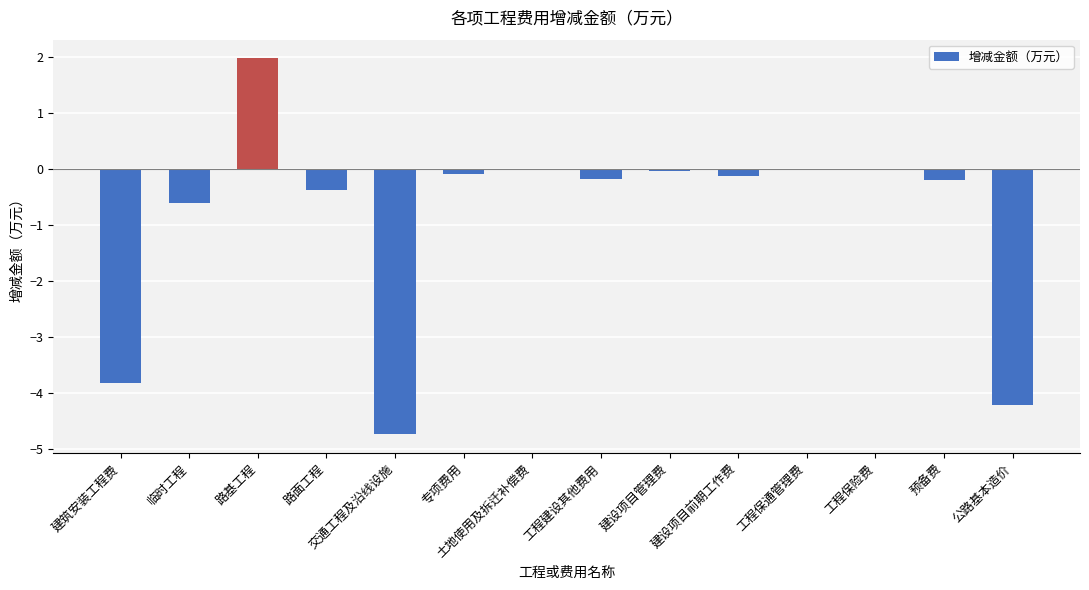

True or false: the data shows -0.2 at 工程建设其他费用.

True